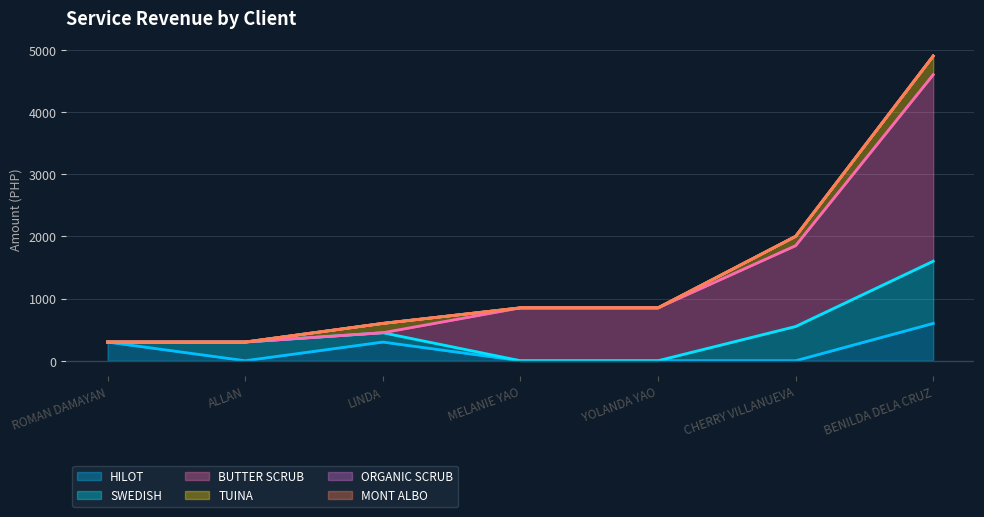

Is the value of TUINA at ALLAN greater than the value of ORGANIC SCRUB at MELANIE YAO?

No